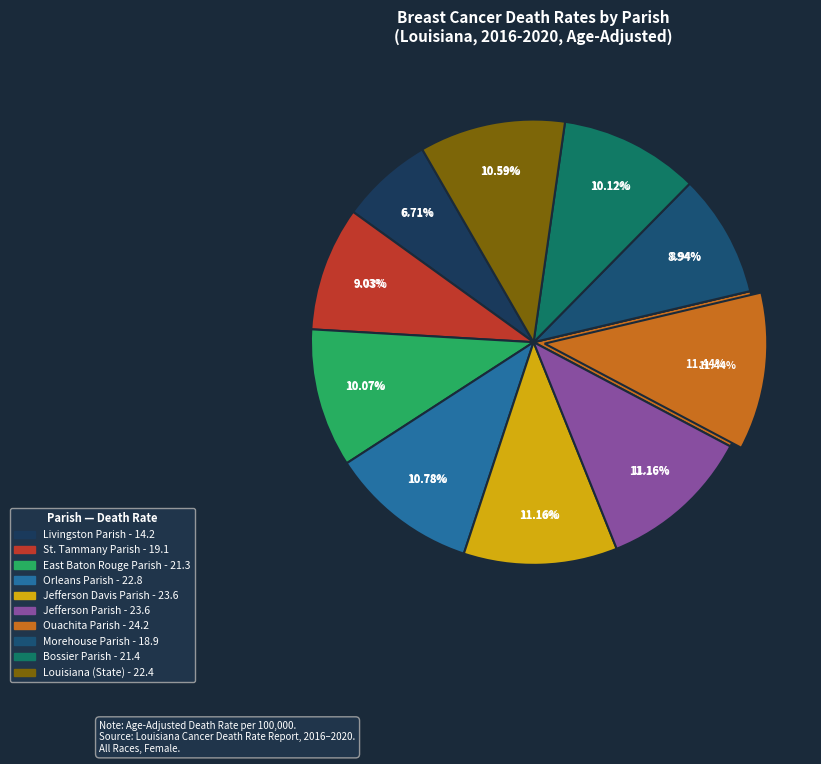

What percentage is NOT represented by Bossier Parish?

89.9%